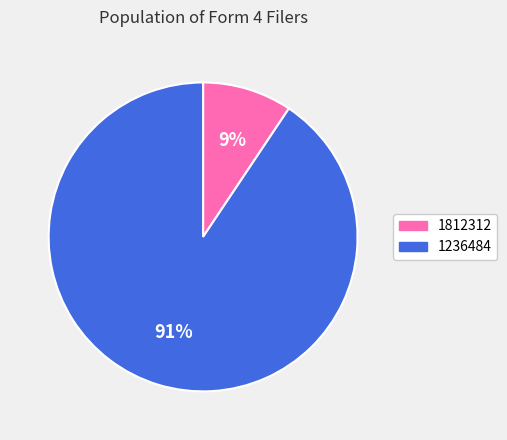

Combined, do 1812312 and 1236484 account for over 50%?

Yes